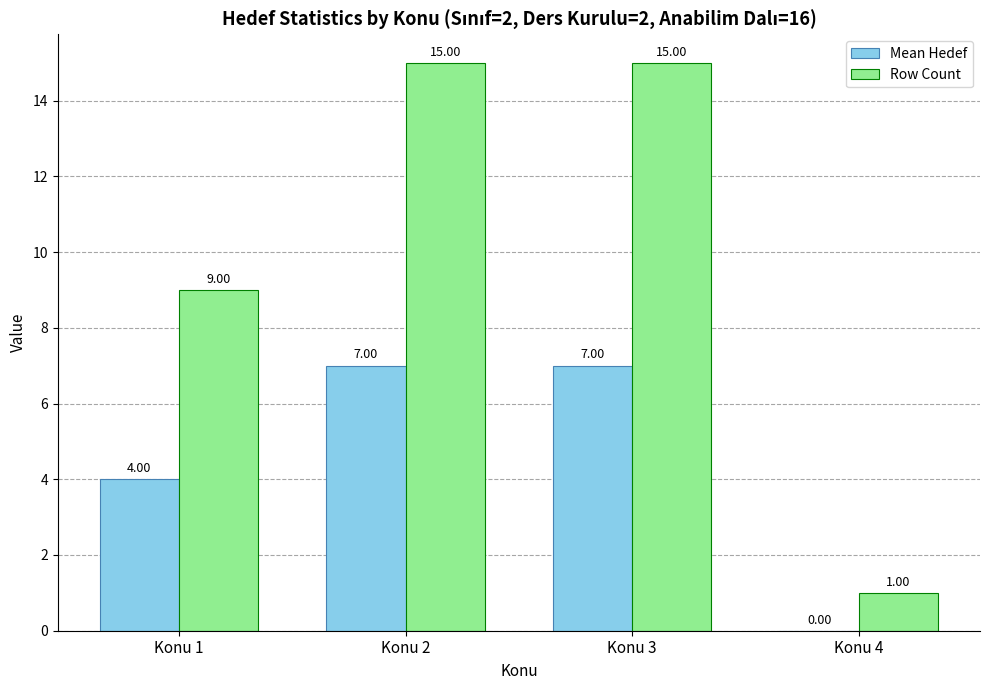

How many groups of bars are there?

4